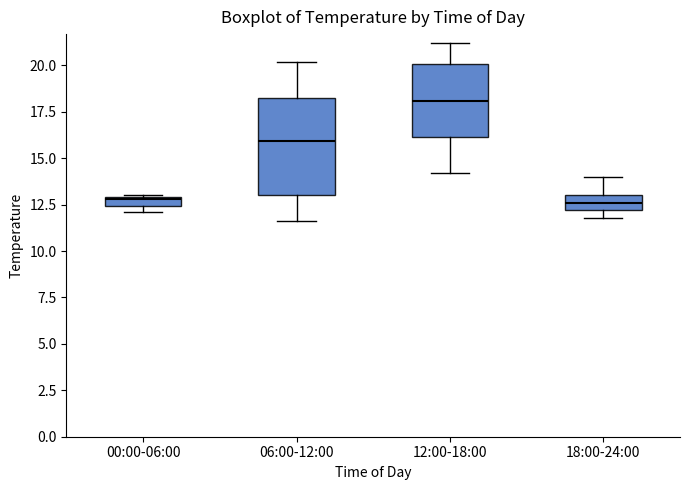

Which box is the tallest, from its lower edge to its upper edge?

06:00-12:00